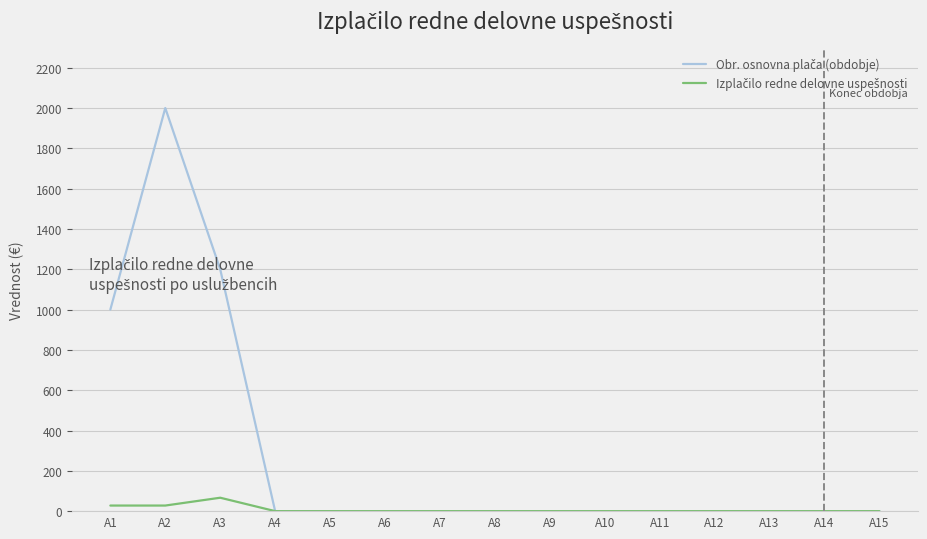

At which category is the sum across all series the highest?

A2